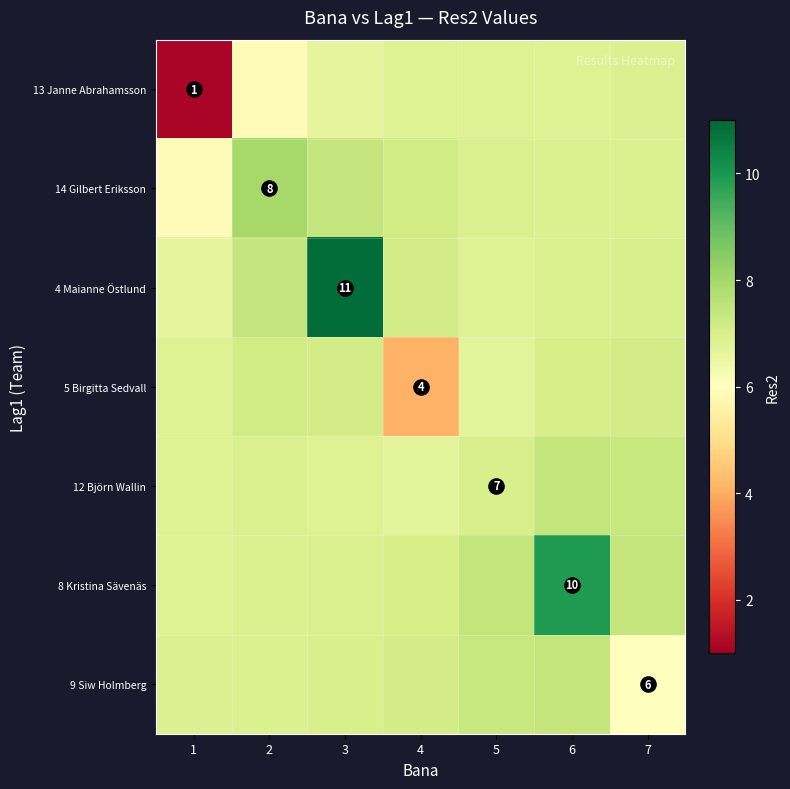

What is the sum of the 4 Maianne Östlund values at 1 and 2?

14.1